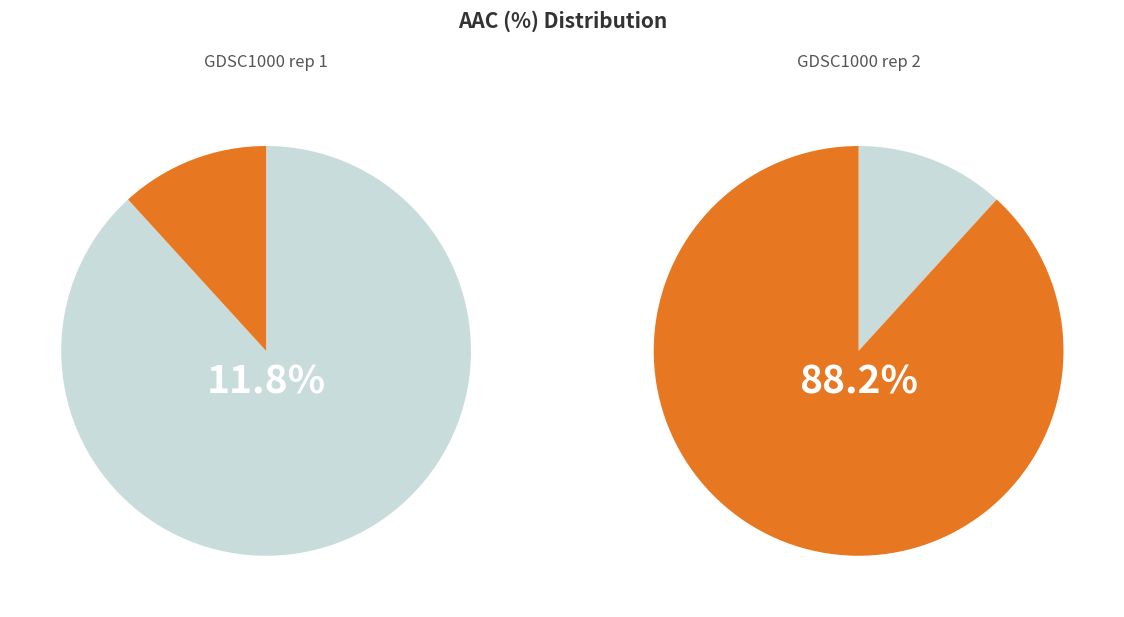

To the nearest percent, what percentage of the pie is GDSC1000 rep 2?

88%